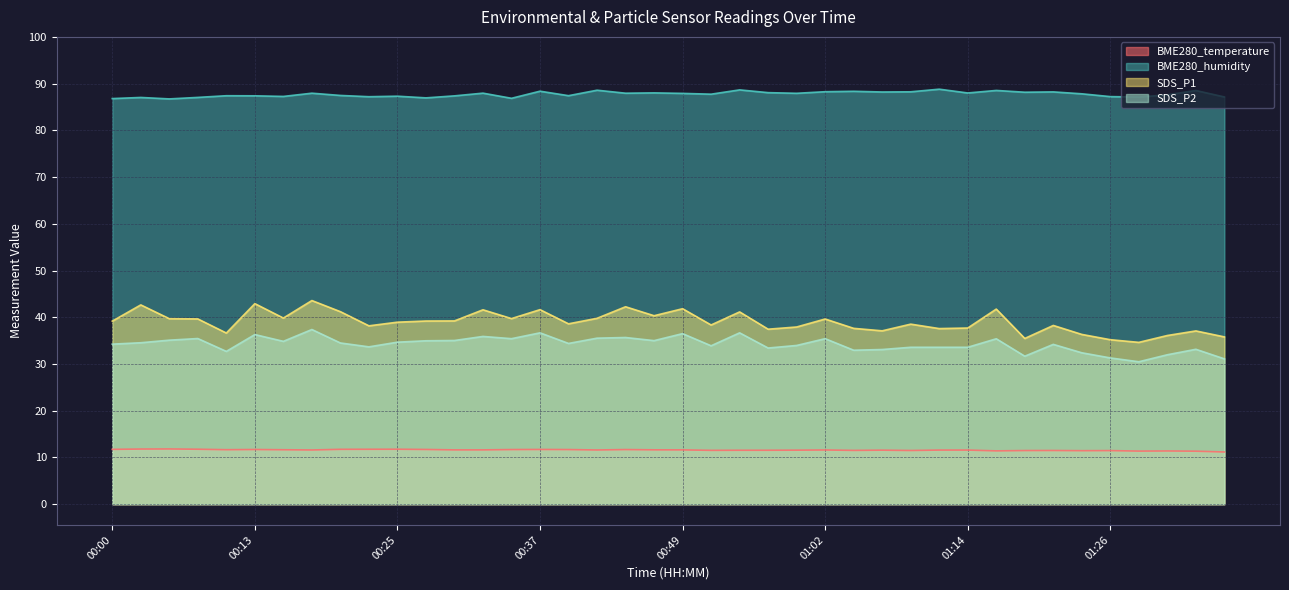

Count the number of data series in this chart.

4